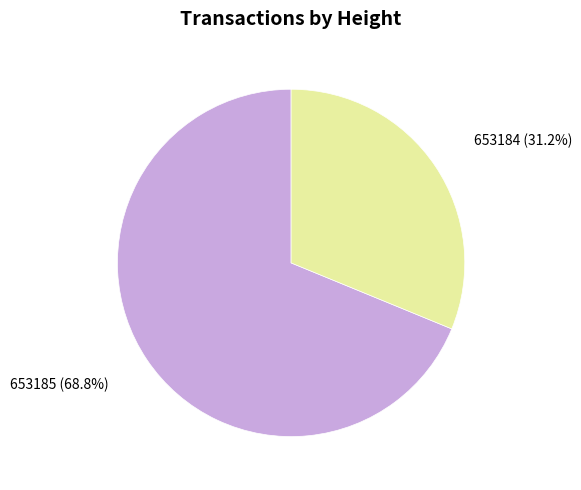

How many segments does this pie chart have?

2